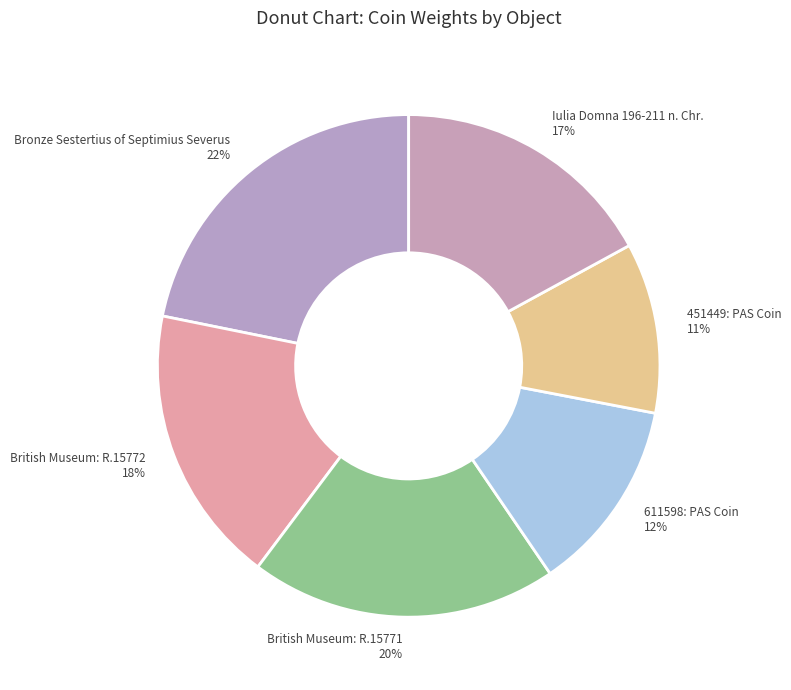

What is the ratio of the value at Iulia Domna 196-211 n. Chr. to the value at Bronze Sestertius of Septimius Severus?

0.8